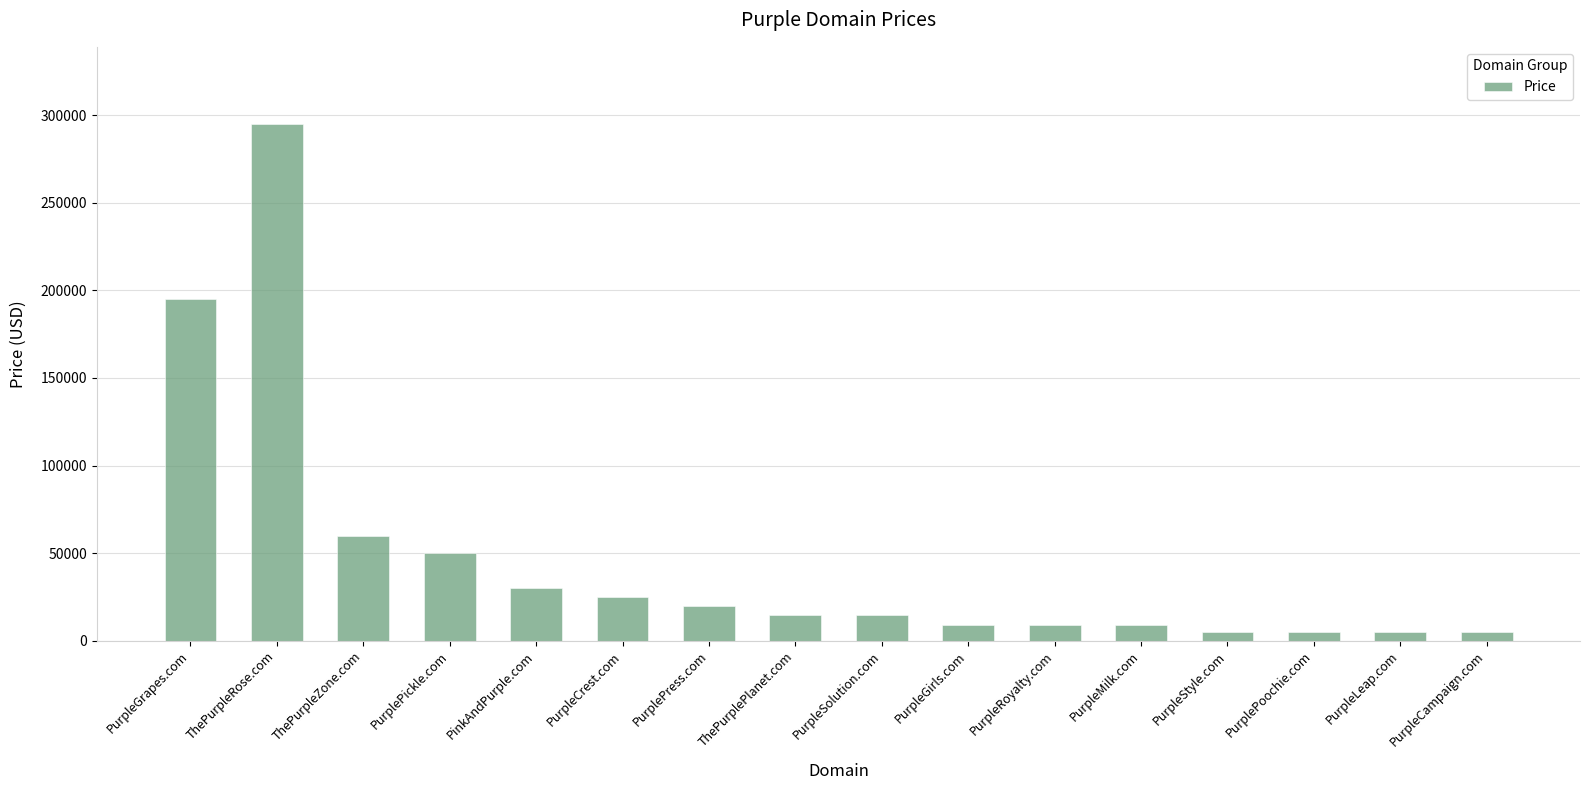

What is the ratio of the value at PurplePress.com to the value at ThePurplePlanet.com?

1.3